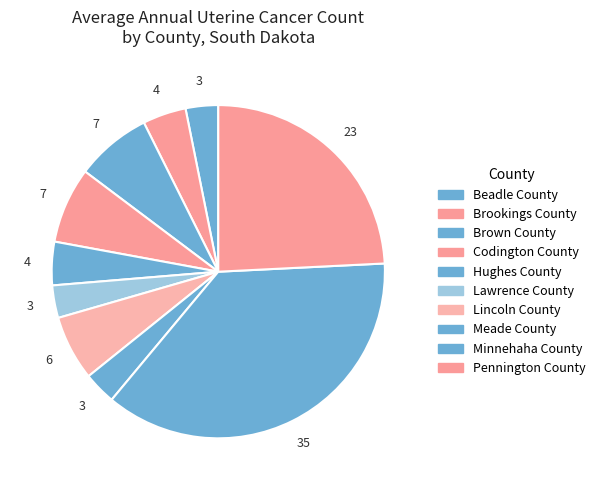

Which slice is the largest?

Minnehaha County